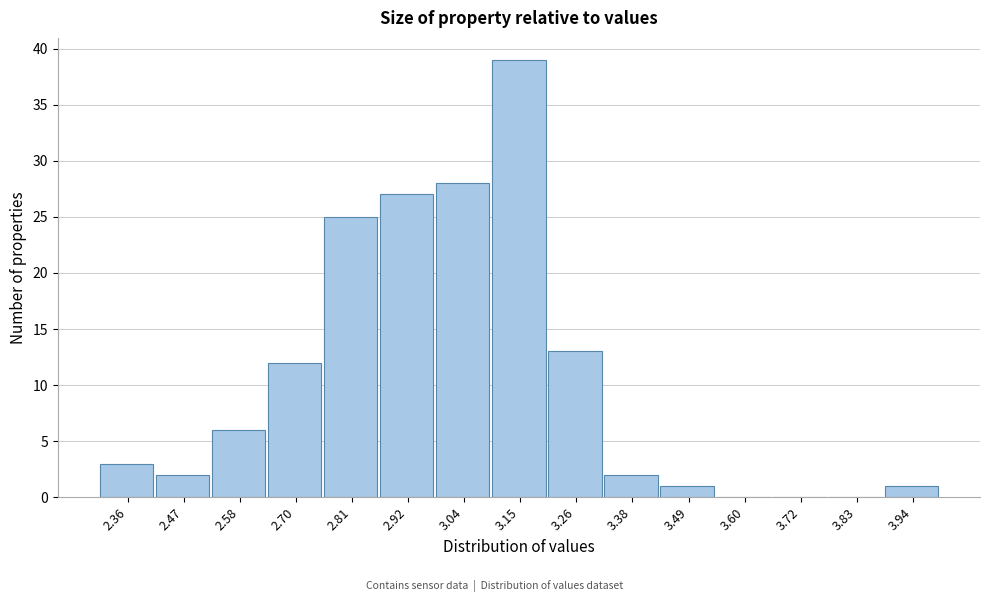

Over which range of the x-axis is the bar tallest?

3.10 to 3.20